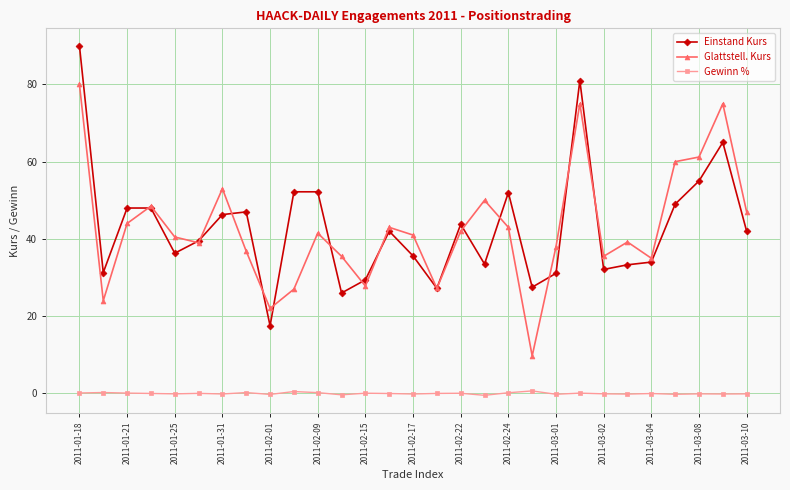

True or false: Gewinn % and Einstand Kurs intersect in this chart.

False